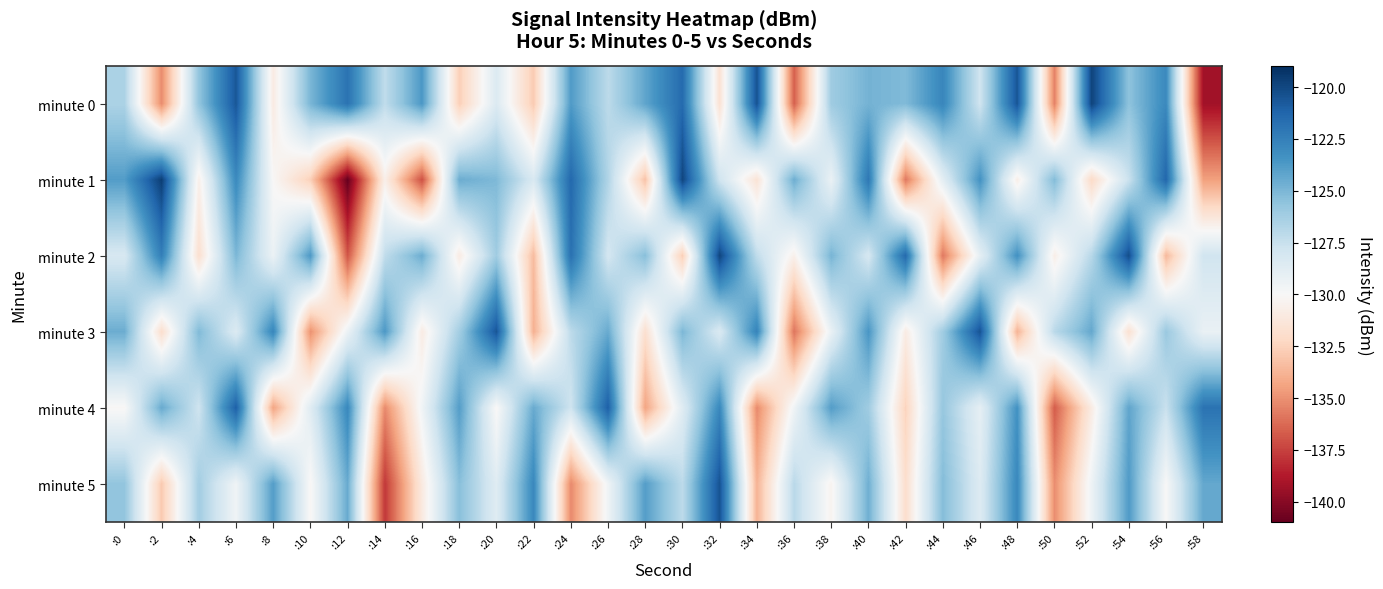

Which category has the lowest value across all series?

:12